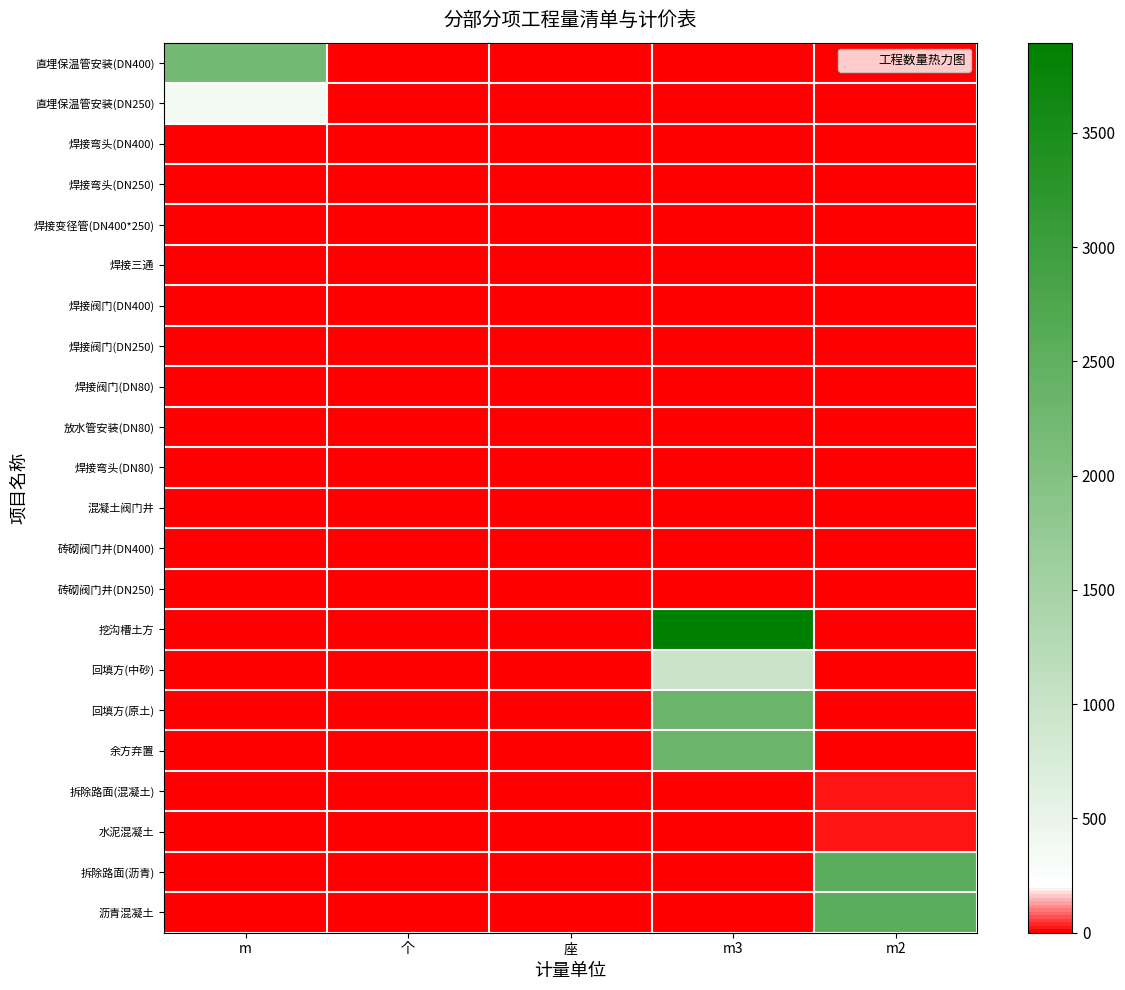

What is the greatest value displayed?

3894.0